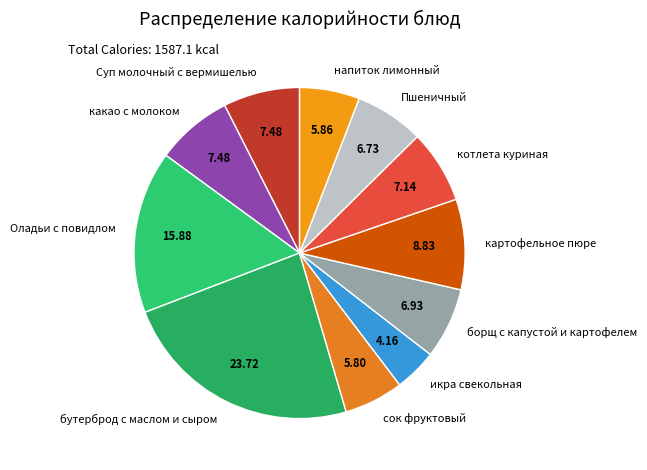

The картофельное пюре slice represents 1% of the pie. True or false?

False